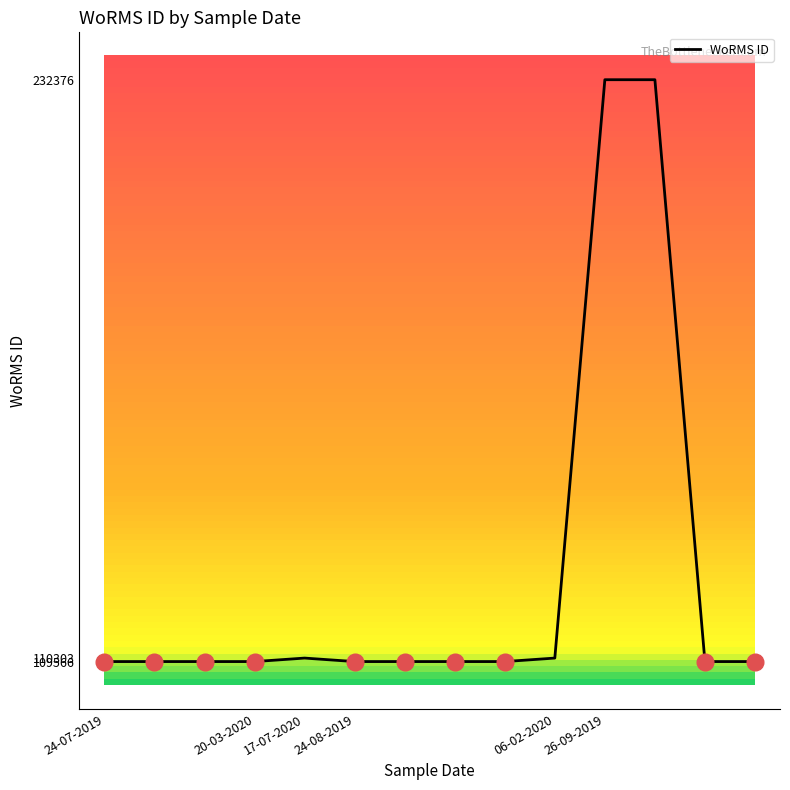

What is the maximum value shown in the chart?

232376